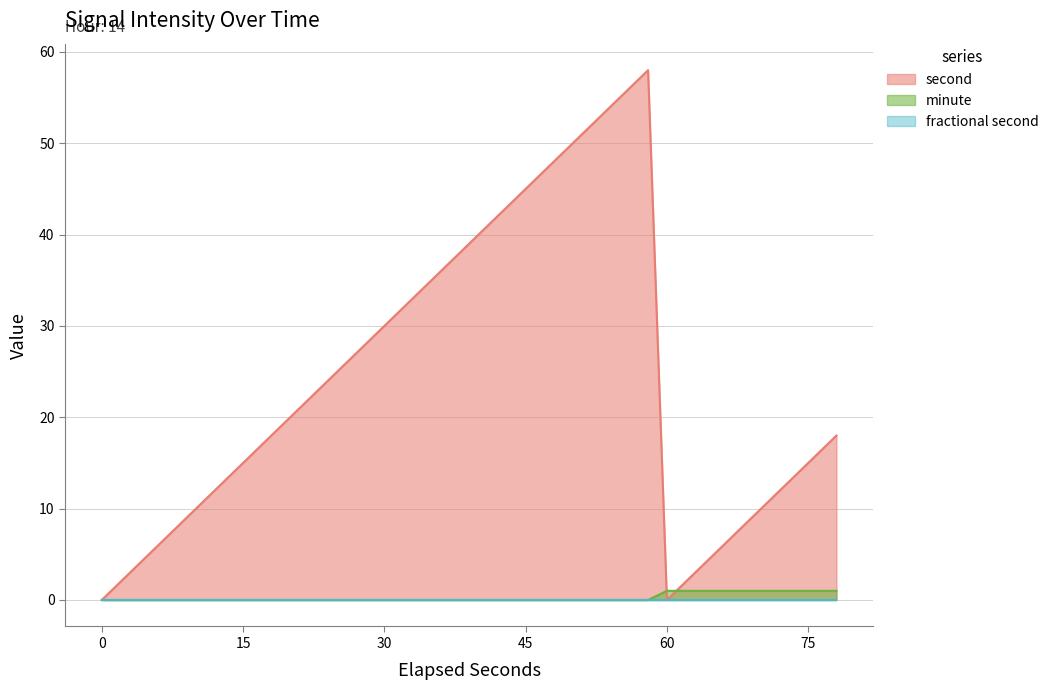

Which series has the largest total across all categories?

second